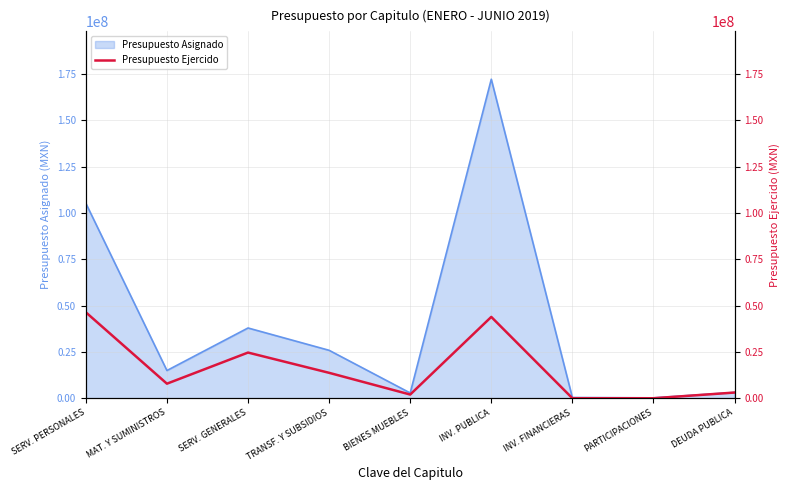

At which label does Presupuesto Asignado reach its peak?

INV. PUBLICA